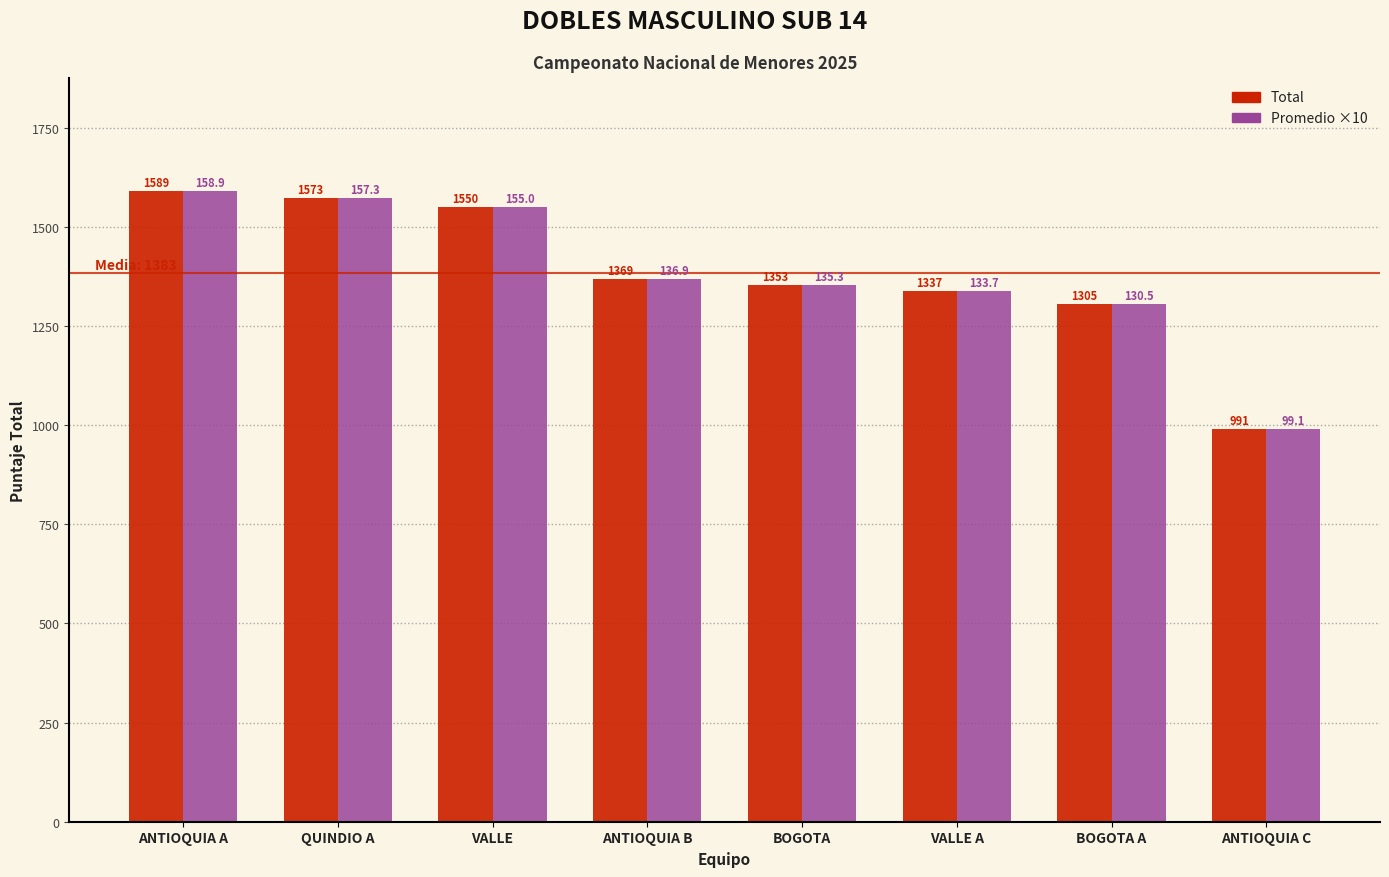

Reading left to right, extract all data points from this chart.

Total: 1589	1573	1550	1369	1353	1337	1305	991
Promedio ×10: 1589	1573	1550	1369	1353	1337	1305	991